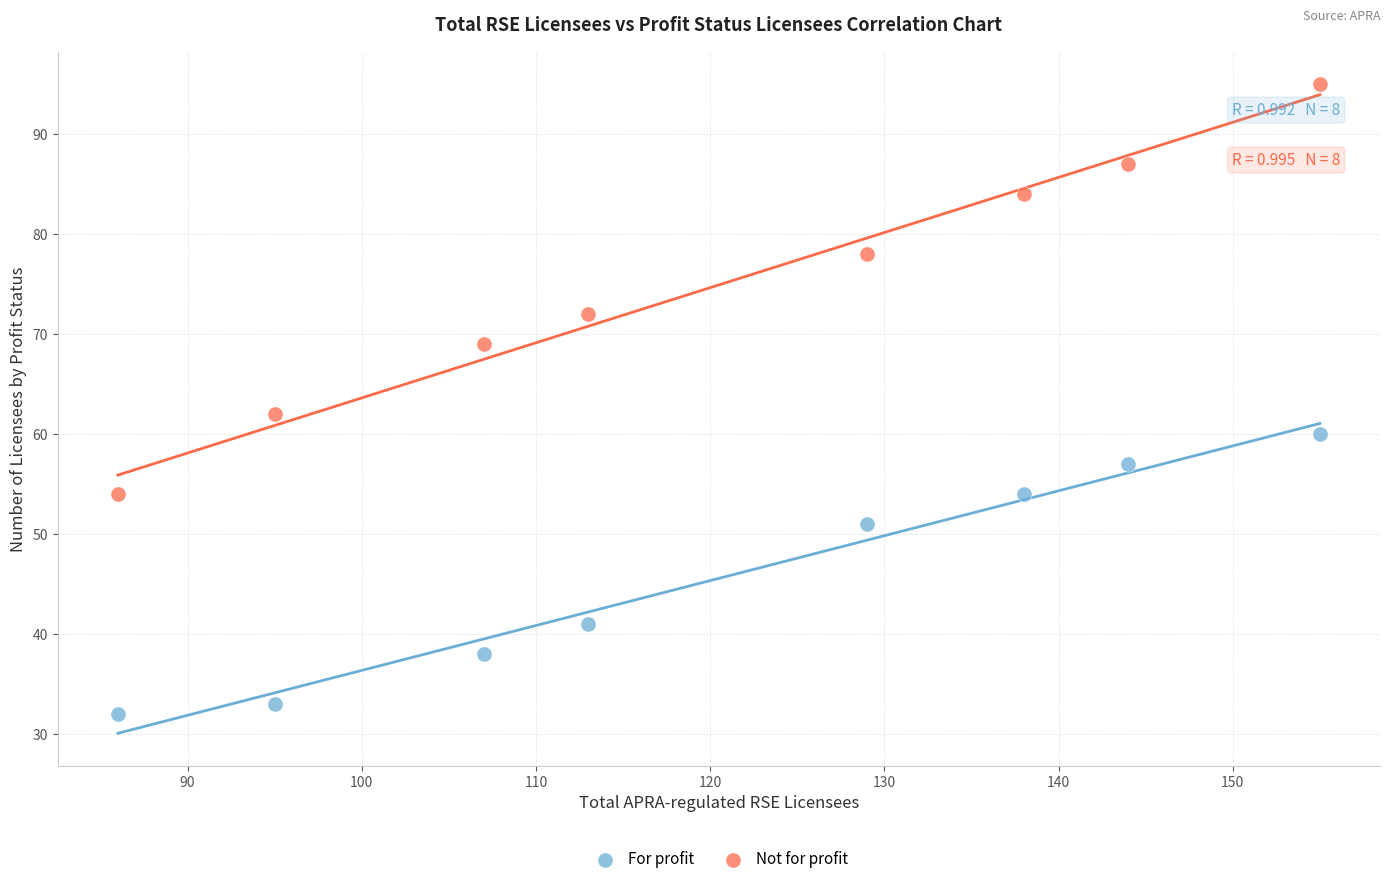

Which series reaches the maximum Y coordinate?

Not for profit